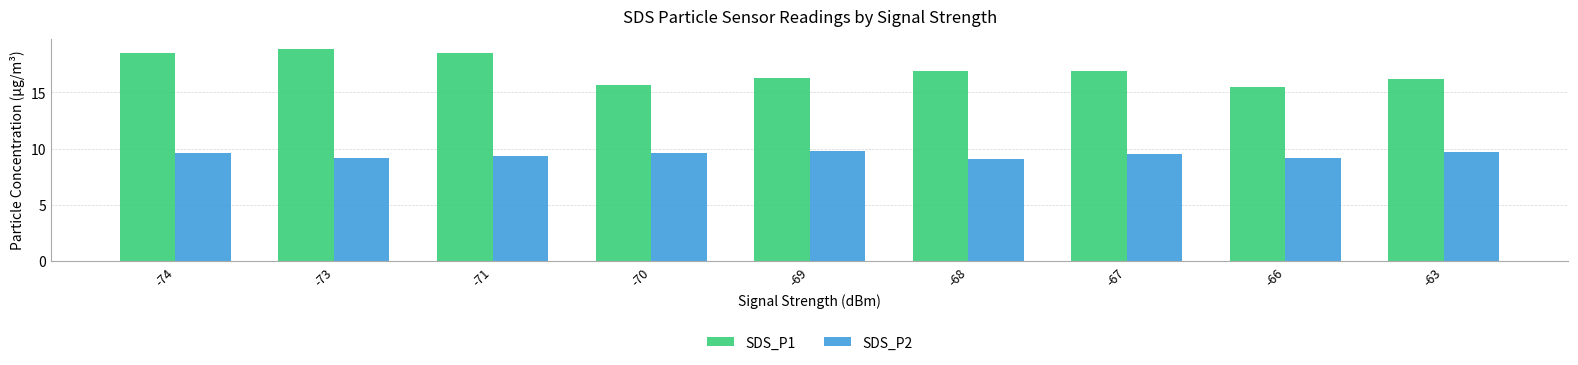

What is the maximum value for SDS_P2?

9.8